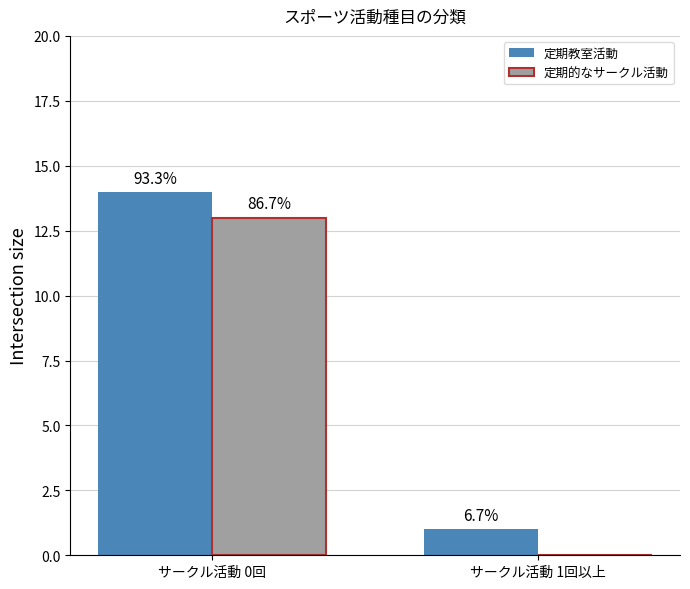

Reading left to right, list all the values displayed in this chart.

定期教室活動: 14	1
定期的なサークル活動: 13	0